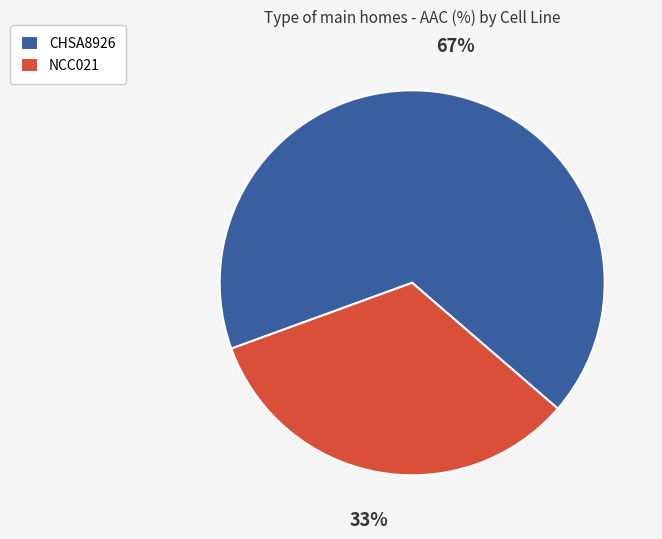

True or false: NCC021 accounts for 33% of the total.

True